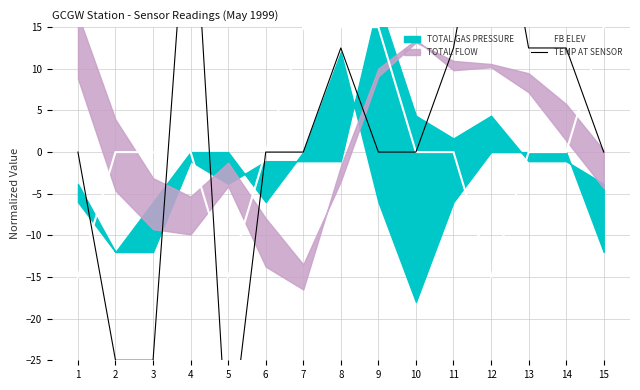

The value of FB ELEV at 12 is -4. True or false?

False